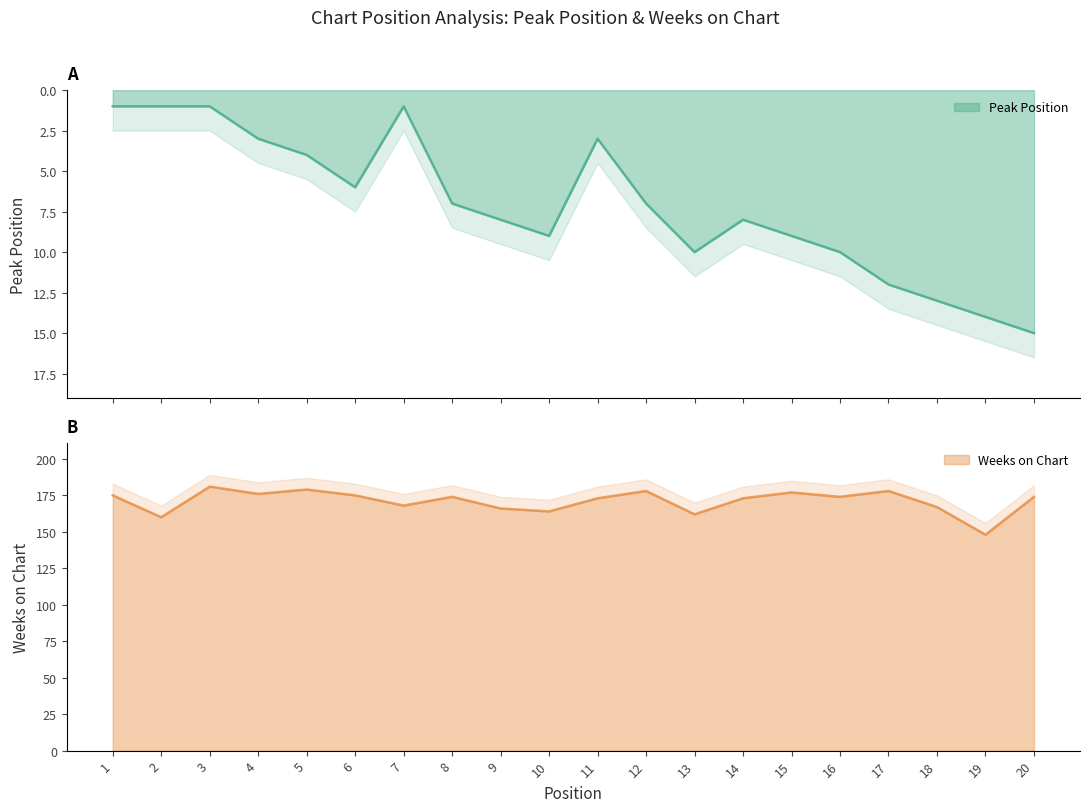

Reading left to right, what are all the values shown in this chart?

Peak Position: 1	1	1	3	4	6	1	7	8	9	3	7	10	8	9	10	12	13	14	15
Weeks on Chart: 175	160	181	176	179	175	168	174	166	164	173	178	162	173	177	174	178	167	148	174